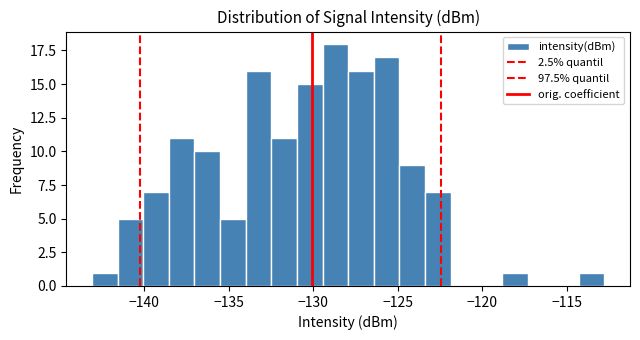

Read against the x-axis, roughly where is the centre of the tallest bar?

-128.5